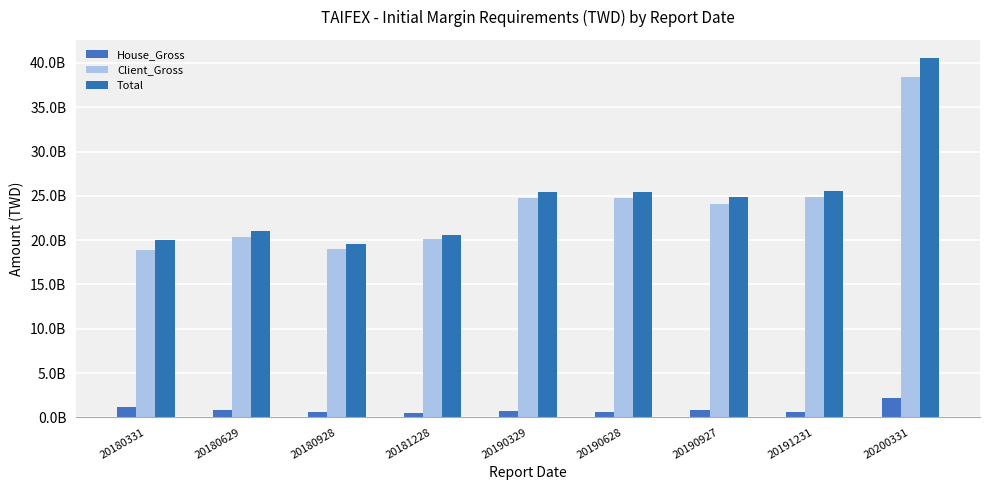

What is the sum of all Client_Gross values?

215188663299